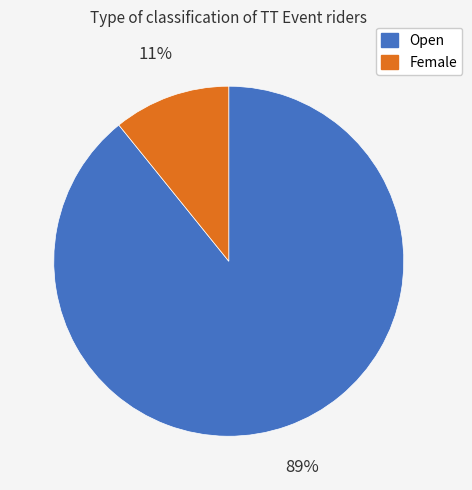

Which category has the smallest portion of the pie?

Female